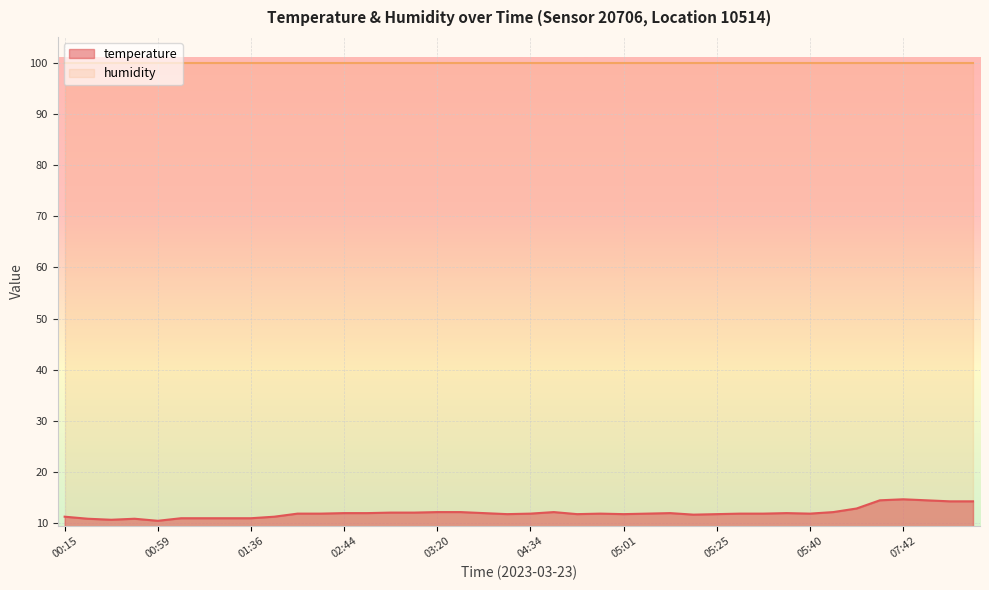

The chart shows a value of 12.9 at 06:31. True or false?

True